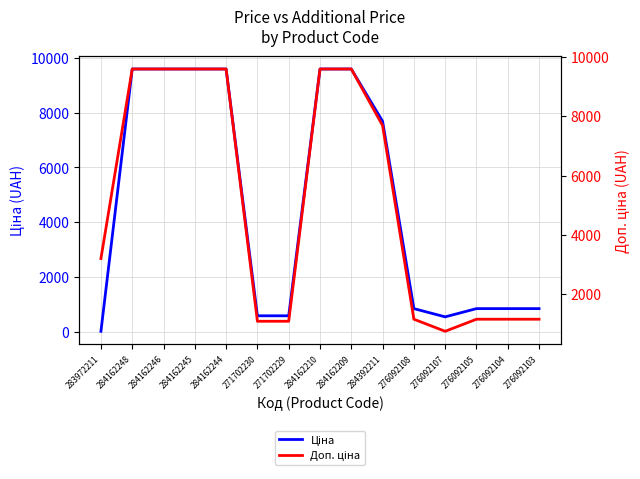

Reading left to right, extract all data points from this chart.

Ціна: 32.0	9585.4	9585.4	9585.4	9585.4	596.5	596.5	9585.4	9585.4	7680.9	857.9	557.6	857.9	857.9	857.9
Доп. ціна: 3205.0	9585.4	9585.4	9585.4	9585.4	1093.7	1093.7	9585.4	9585.4	7680.9	1162.5	756.0	1162.5	1162.5	1162.5